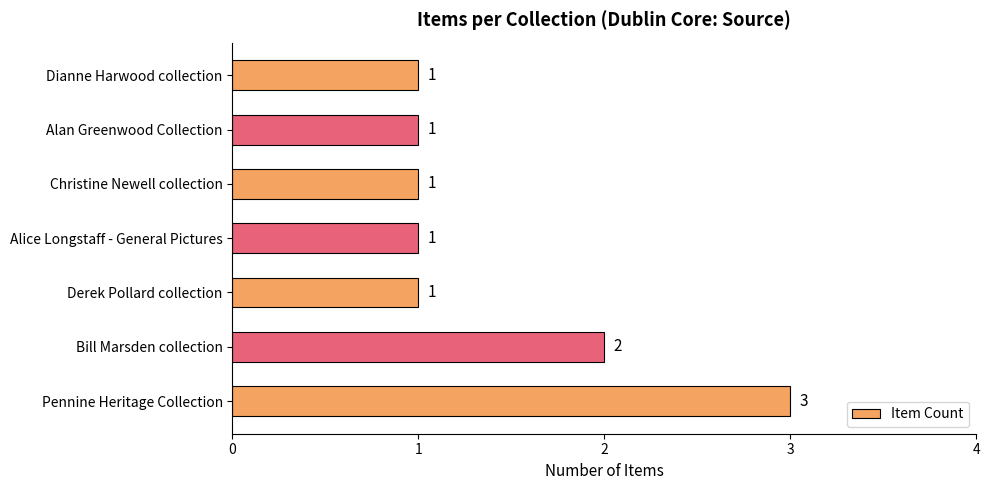

Which has a higher value, Bill Marsden collection or Pennine Heritage Collection?

Pennine Heritage Collection